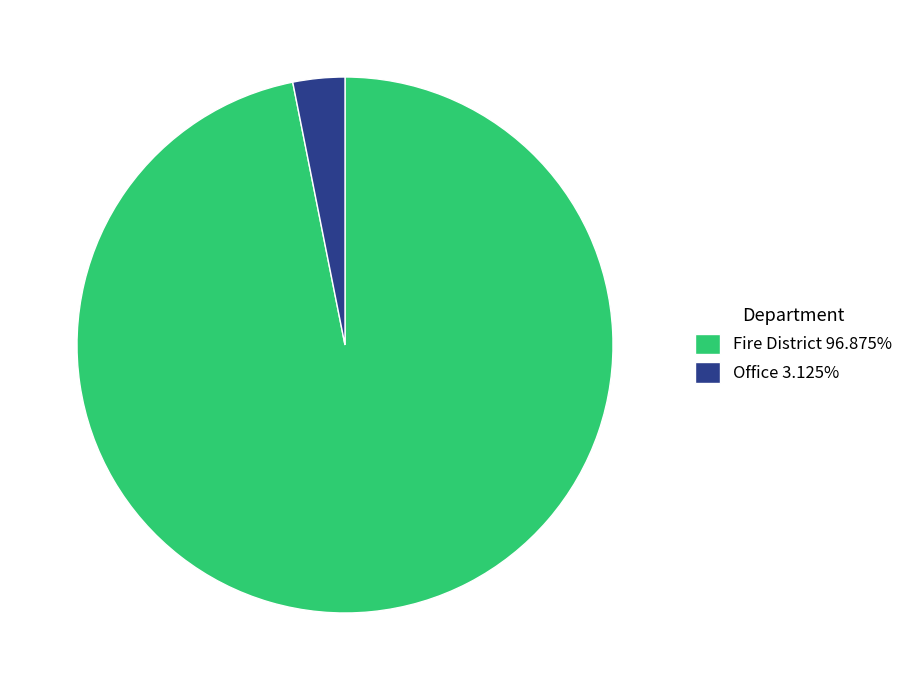

True or false: Fire District accounts for 97% of the total.

True